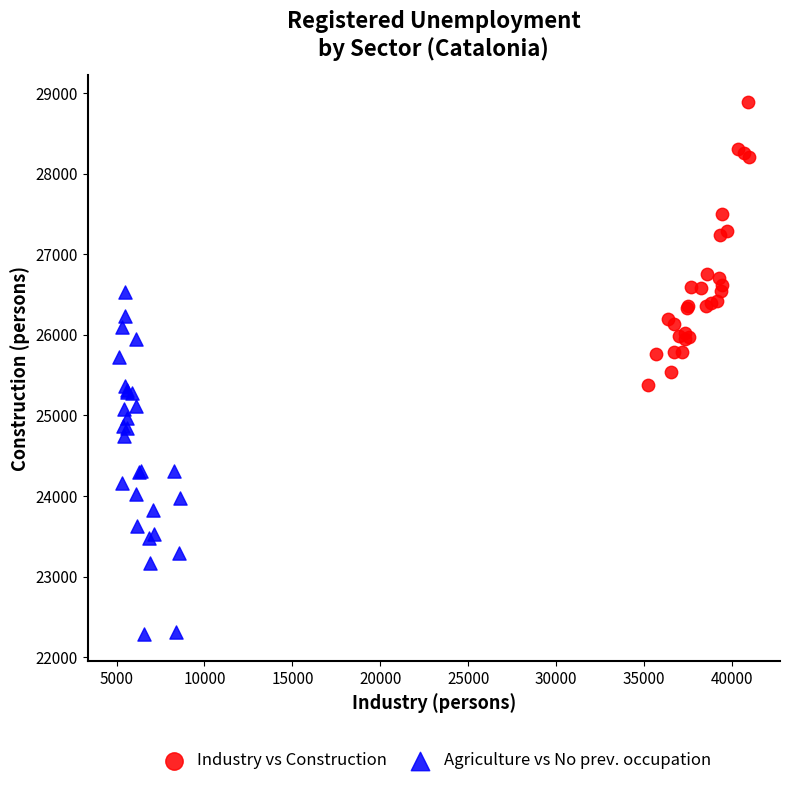

Which series contains the highest Y value?

Industry vs Construction